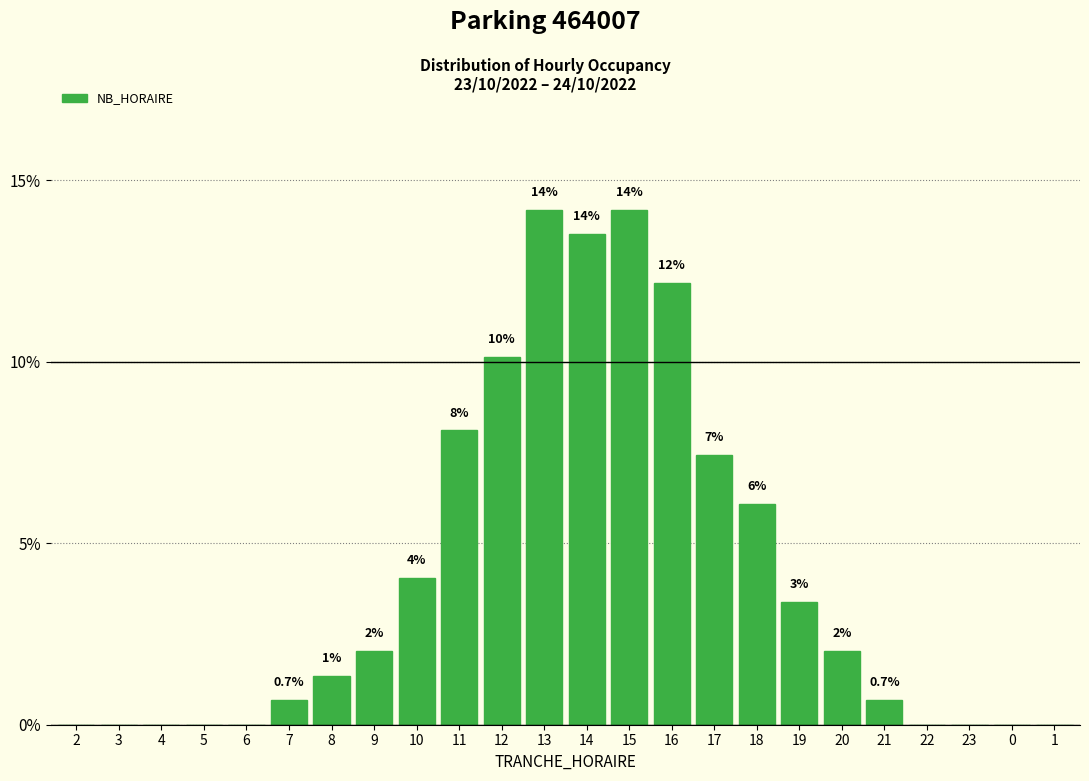

Are the bars horizontal?

No